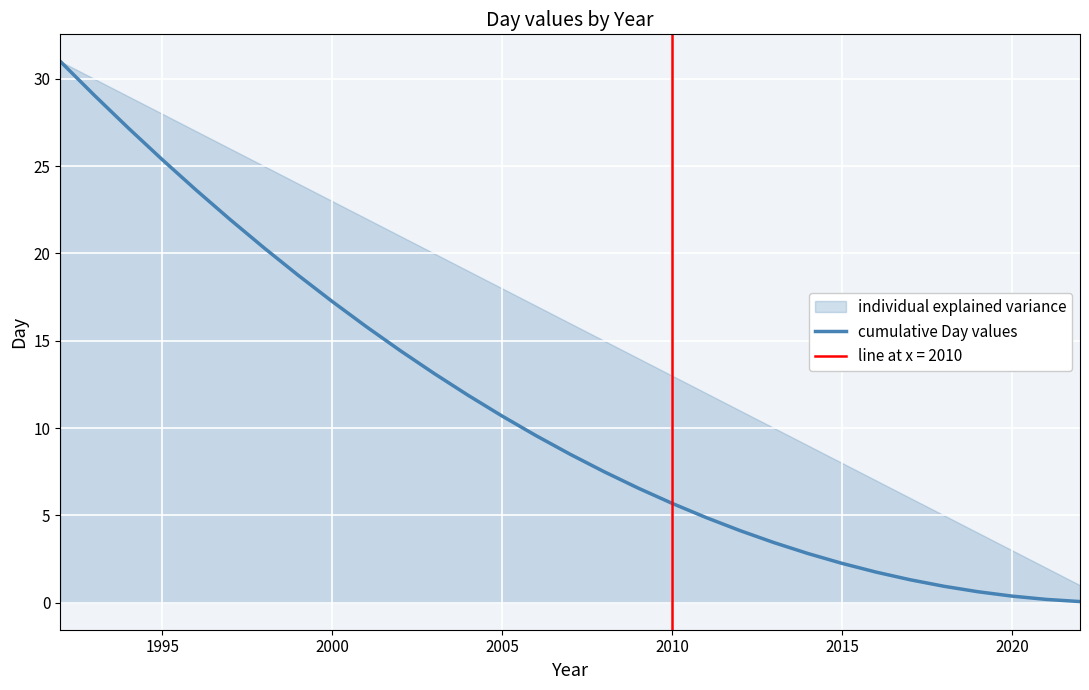

True or false: the data has more than 0 interior local peaks.

False